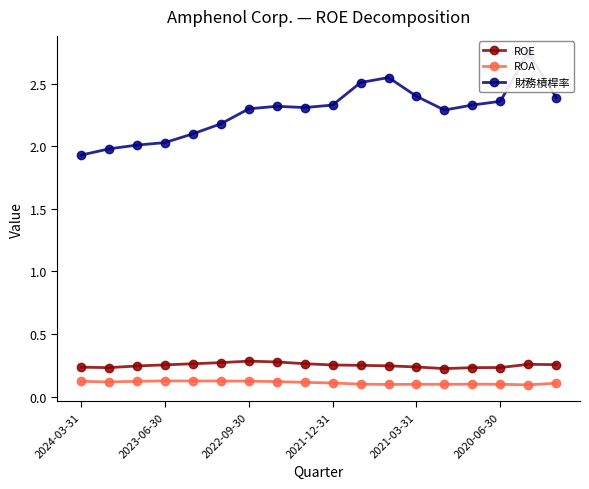

True or false: ROE has a value of 0.1 at 10.

False